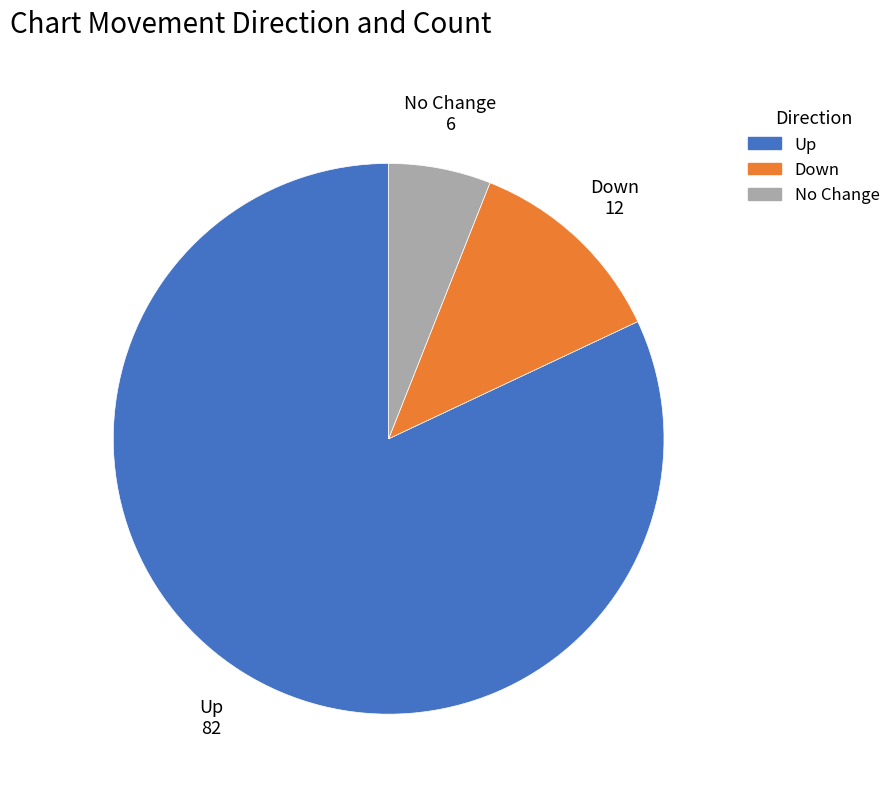

Which slice represents more than half of the pie?

Up